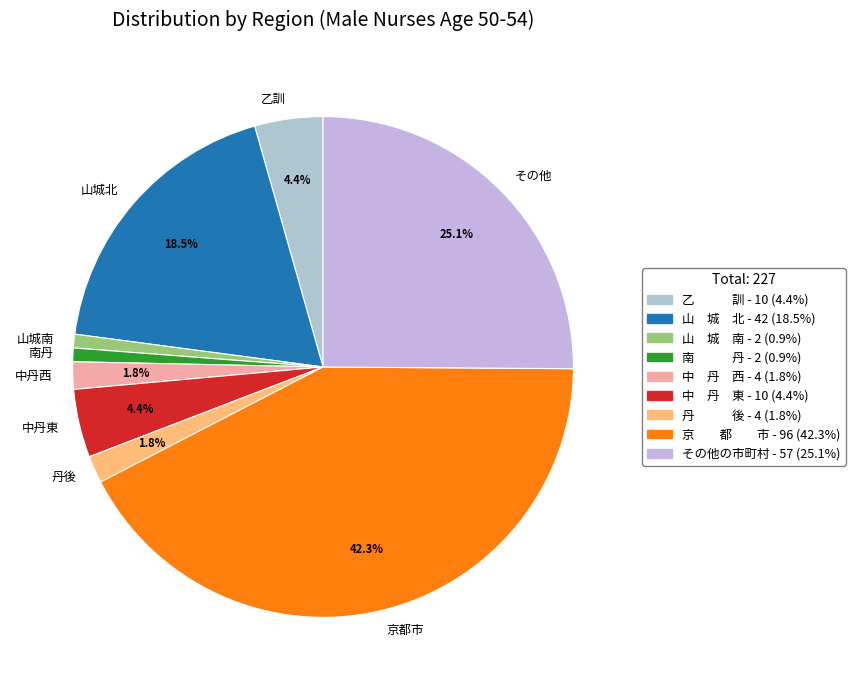

Combined, do 京都市 and 中丹東 account for over 50%?

No